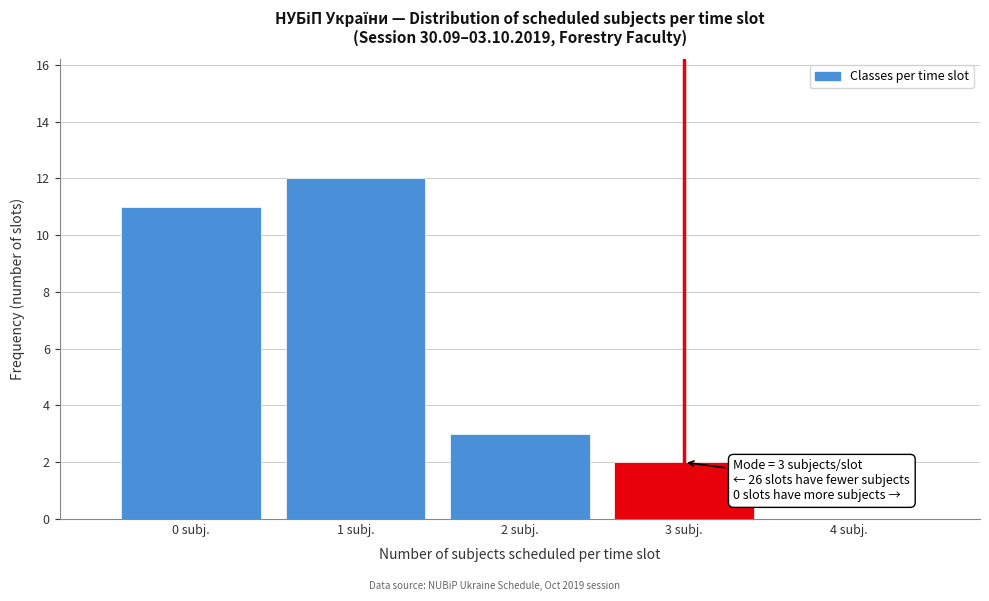

Over which range of the x-axis is the bar tallest?

0.5 to 1.5